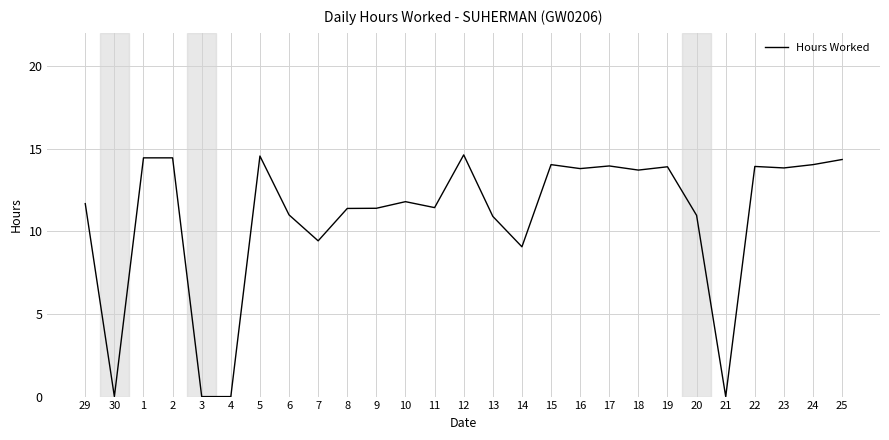

What is the difference between the maximum and minimum values?

14.6